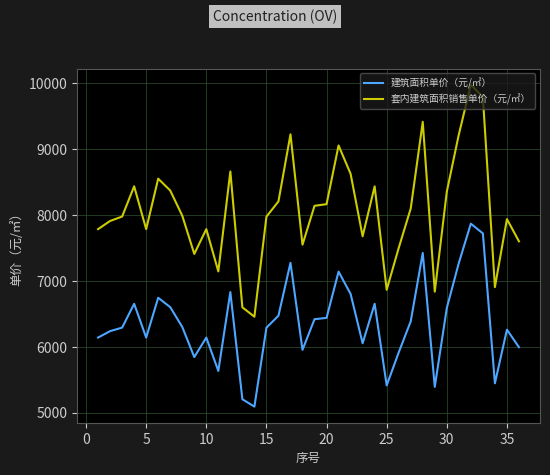

What is the average value of the 建筑面积单价（元/㎡） series?

6360